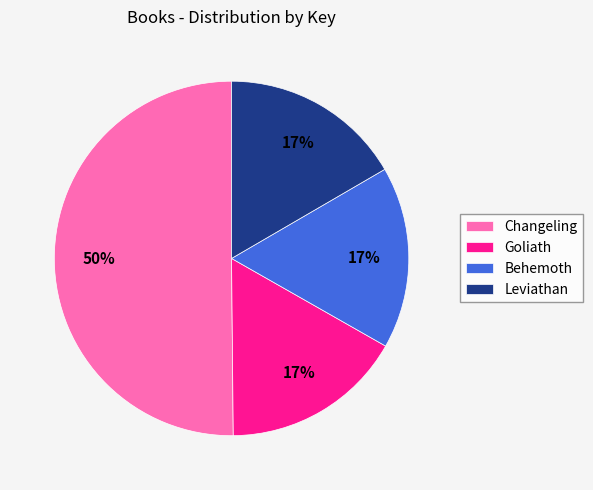

Is the sum of Leviathan and Goliath greater than half?

No